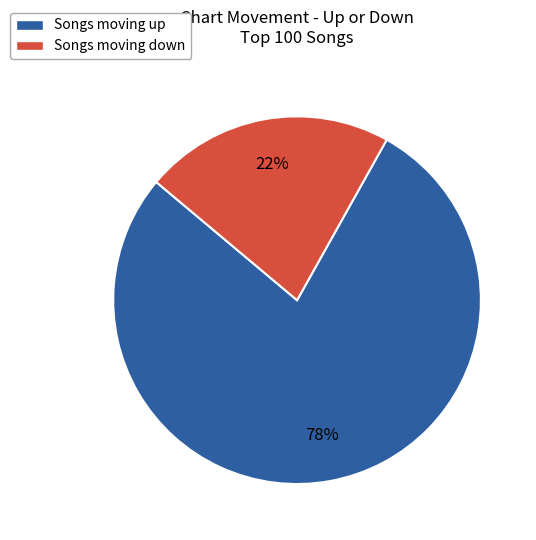

Is it true that Songs moving down is 8% of the pie?

False